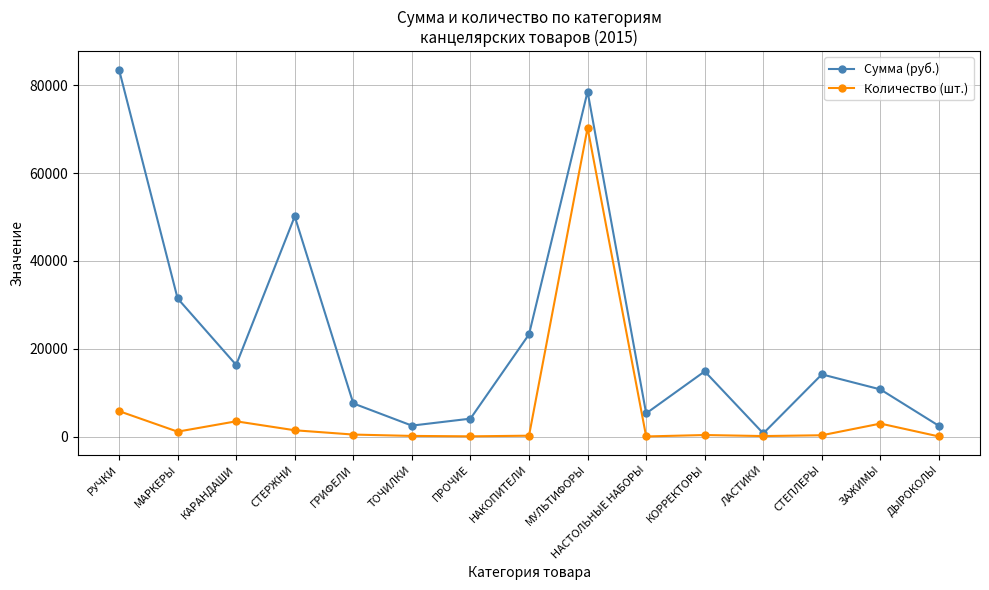

How many values in the Сумма (руб.) series are below 14161?

7